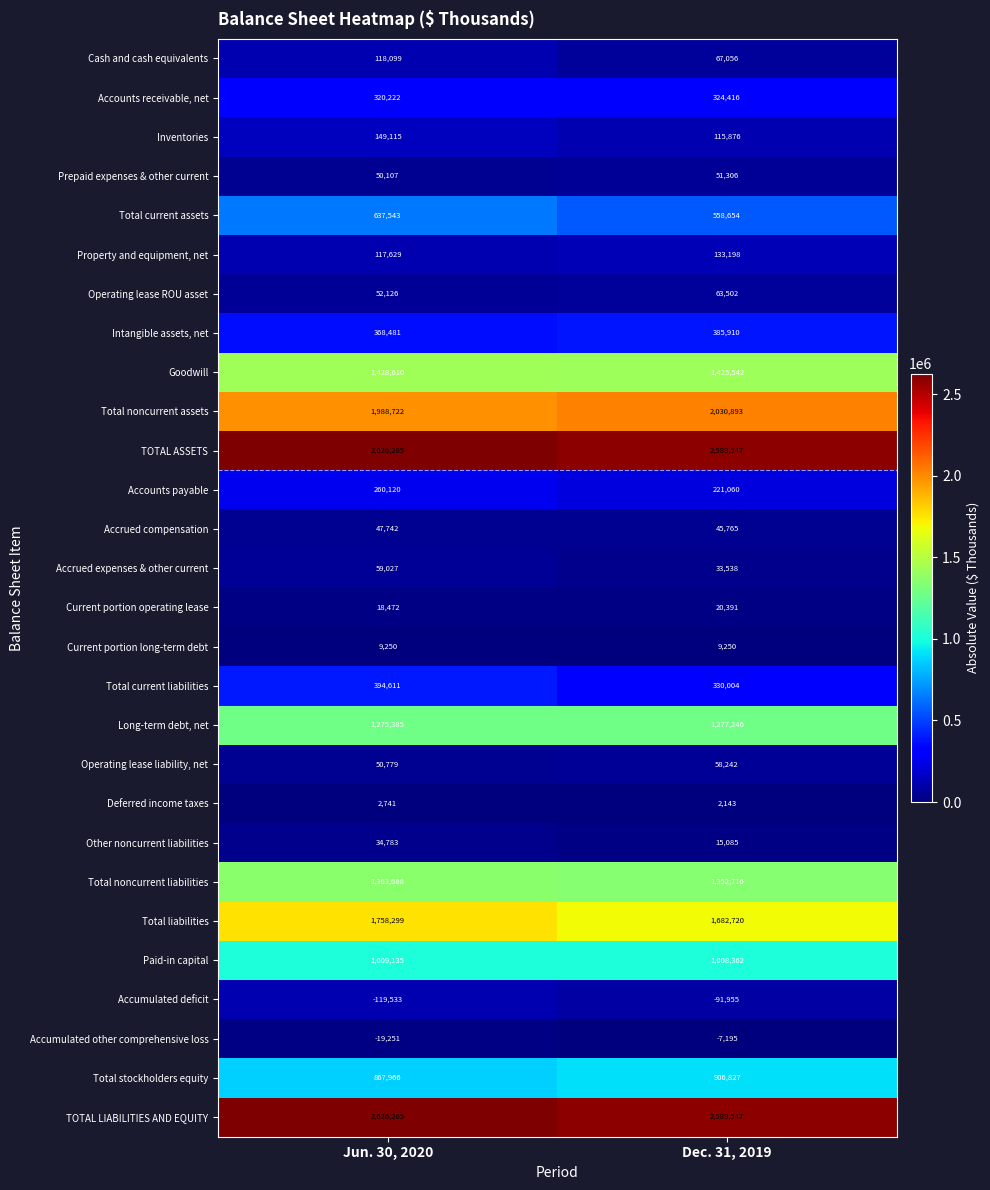

What is the average value of the Intangible assets, net series?

377196